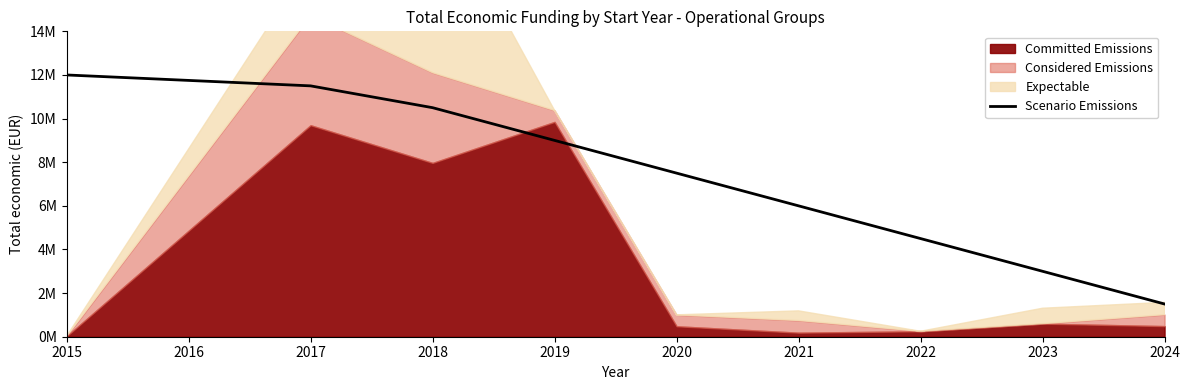

How many lines are shown in the chart?

1